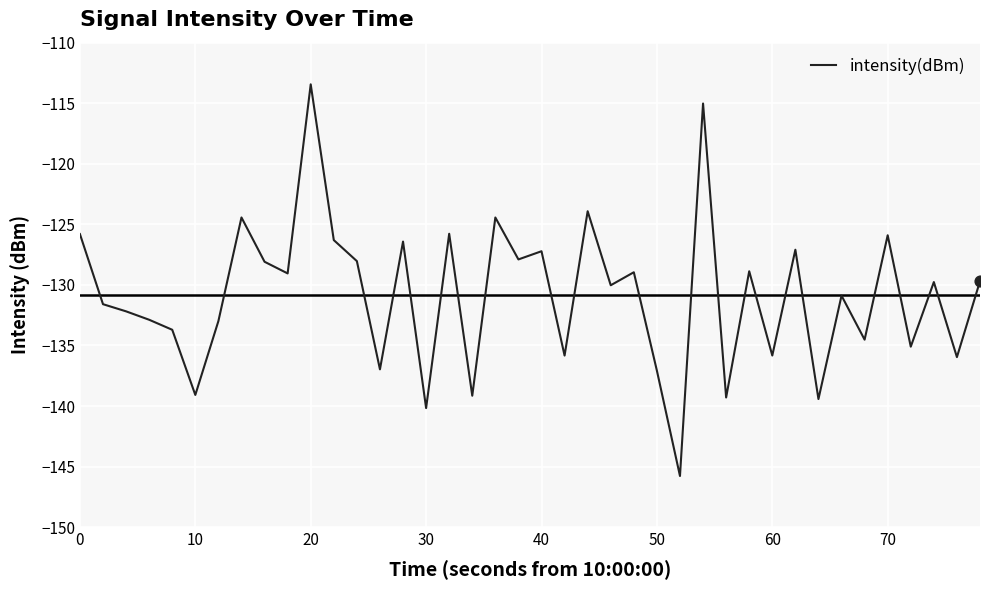

What is the minimum value shown in the chart?

-145.8